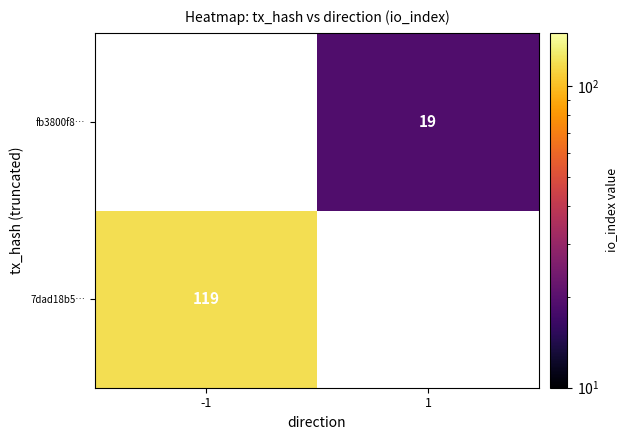

Which category has the lowest value across all series?

1